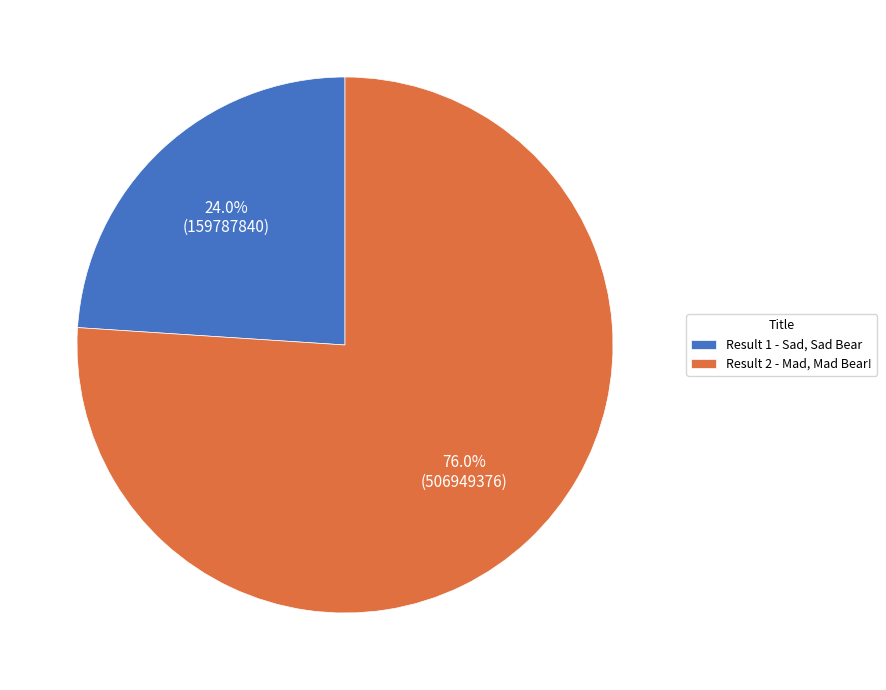

Which has a higher value, Result 2 - Mad, Mad Bear! or Result 1 - Sad, Sad Bear?

Result 2 - Mad, Mad Bear!